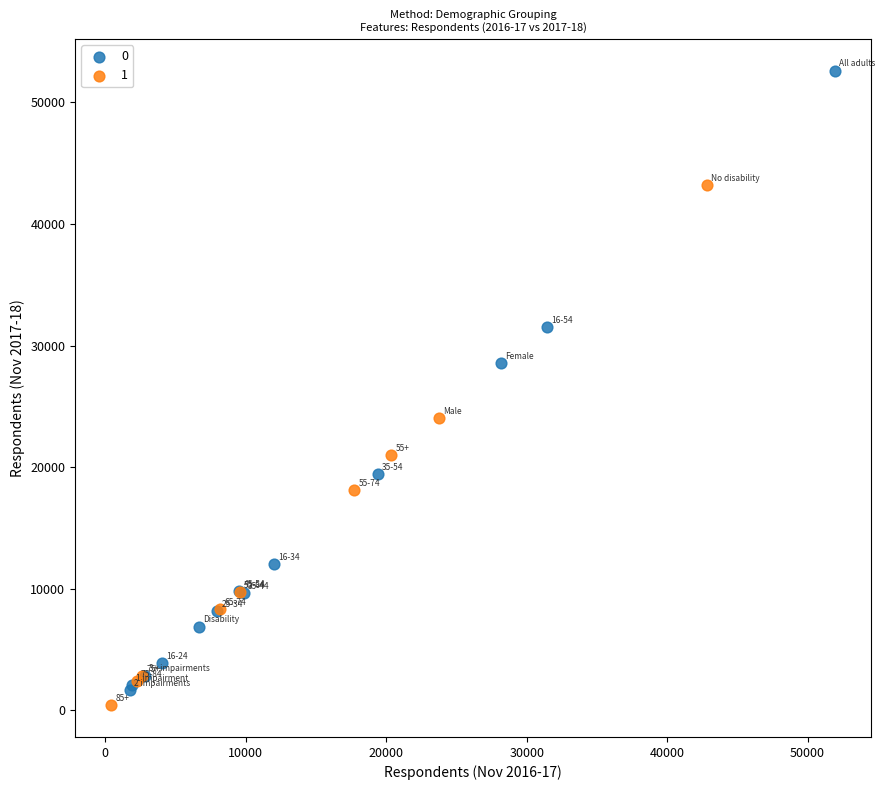

What are all the series names shown in the legend?

0, 1